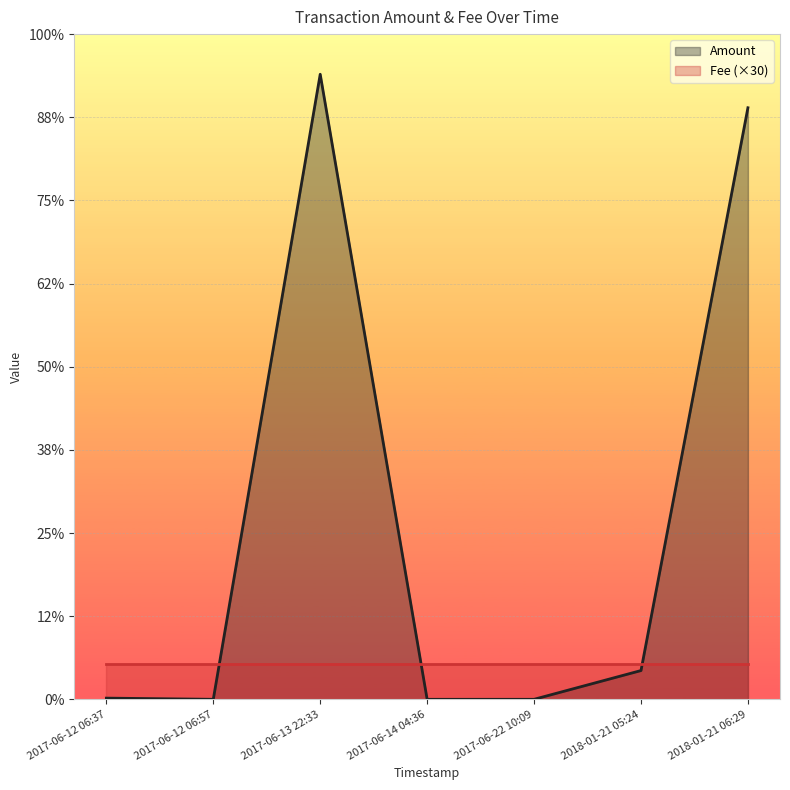

Rank the categories by Amount value from lowest to highest.

2017-06-22 10:09, 2017-06-14 04:36, 2017-06-12 06:57, 2017-06-12 06:37, 2018-01-21 05:24, 2018-01-21 06:29, 2017-06-13 22:33